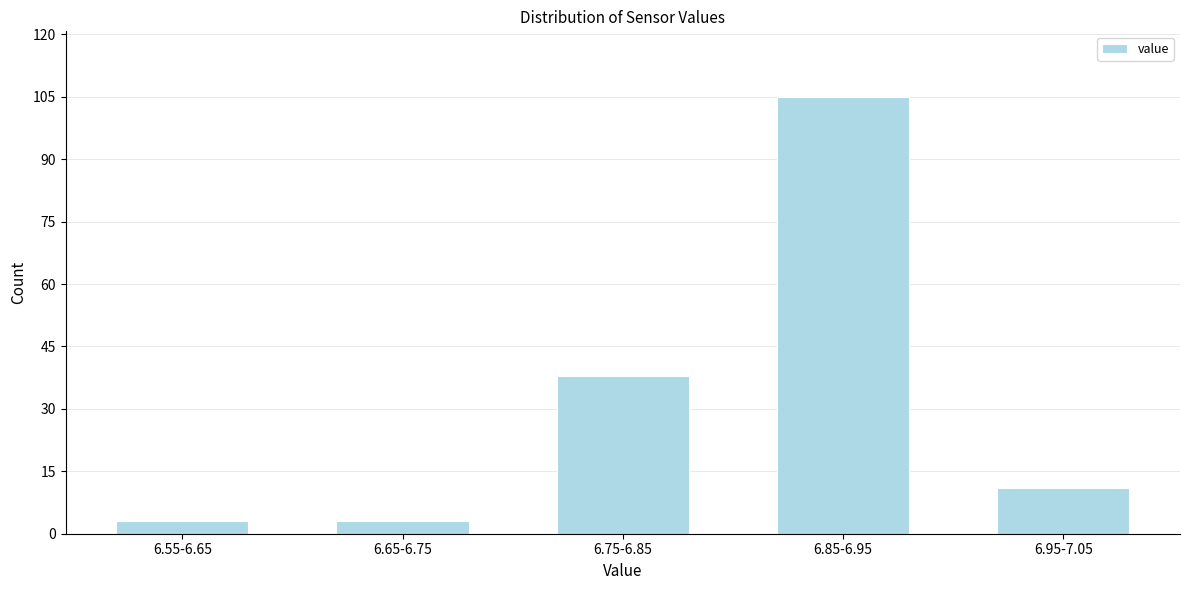

Reading right to left, transcribe all the data shown in this chart.

11	105	38	3	3